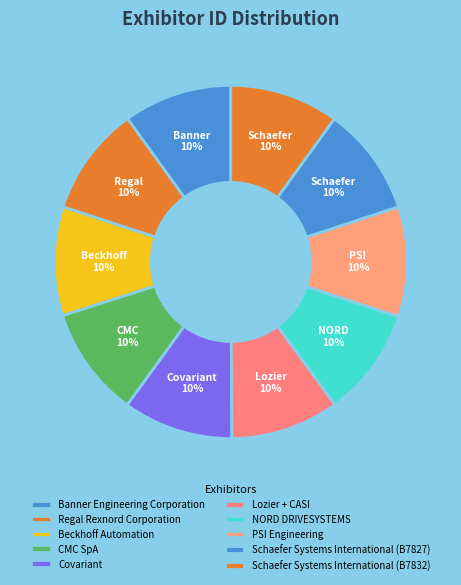

Which slice is the largest?

CMC SpA